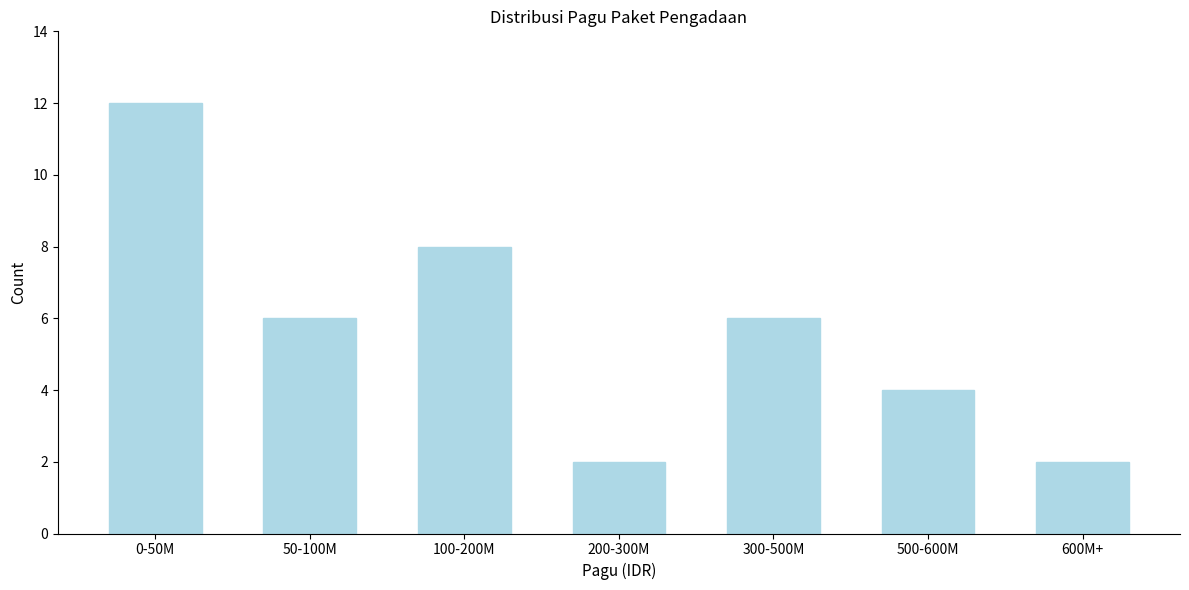

Reading left to right, extract all data points from this chart.

12	6	8	2	6	4	2